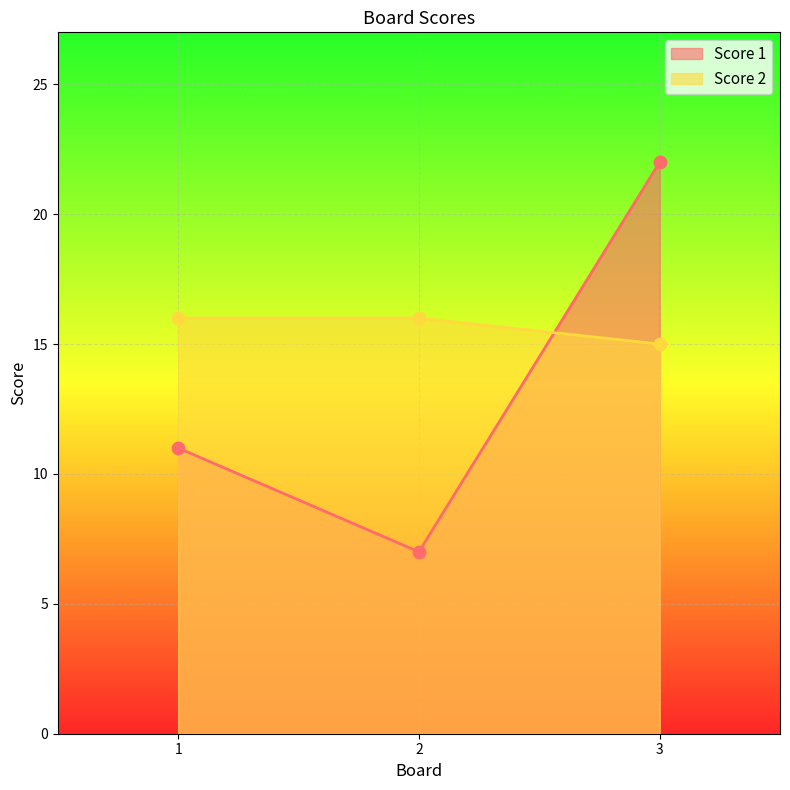

Which series has the largest total across all categories?

Score 2